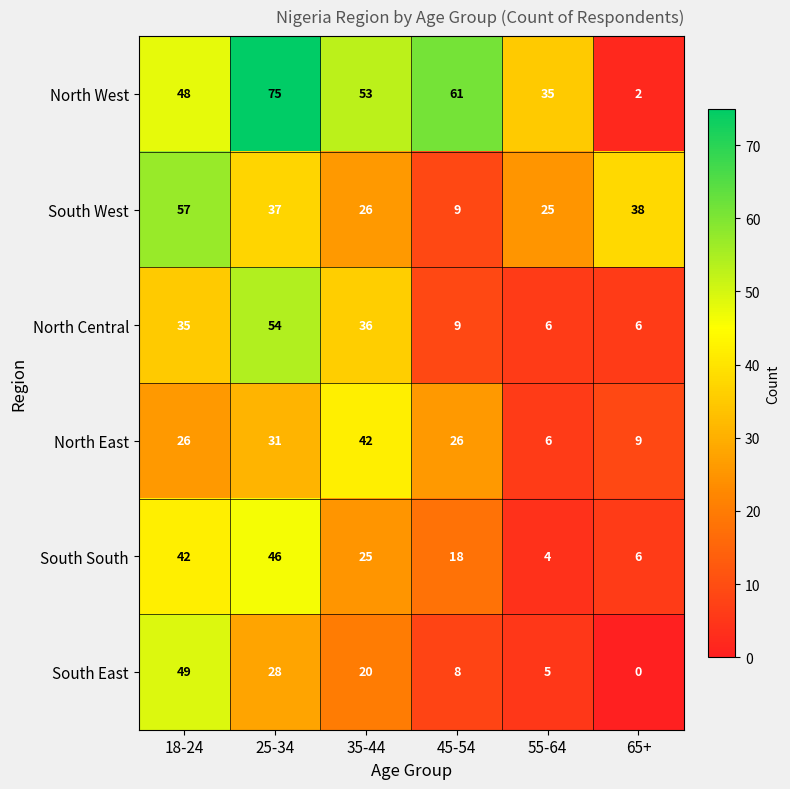

How many North West values are between 35 and 61?

4